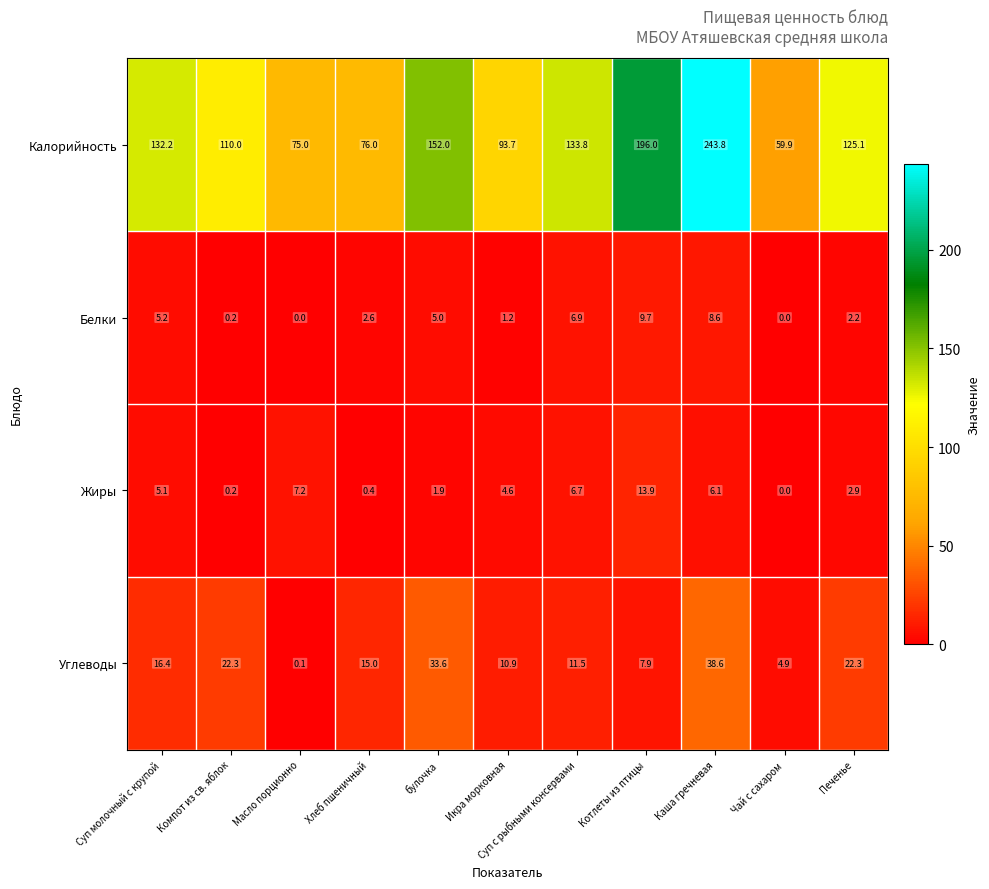

At how many categories does at least one series exceed 232?

1